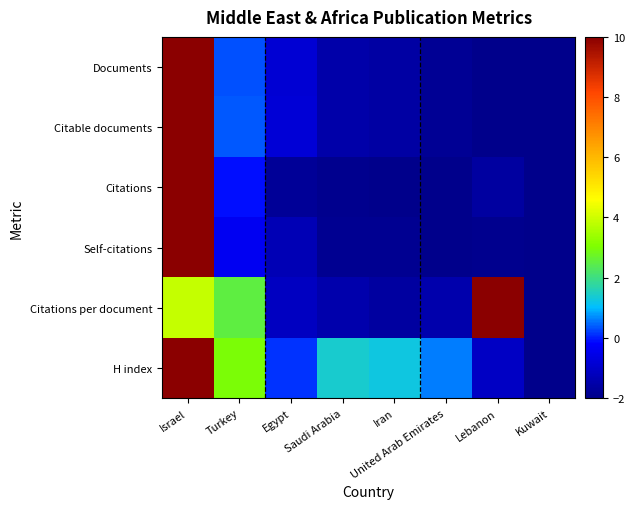

Which series has the largest total across all categories?

H index